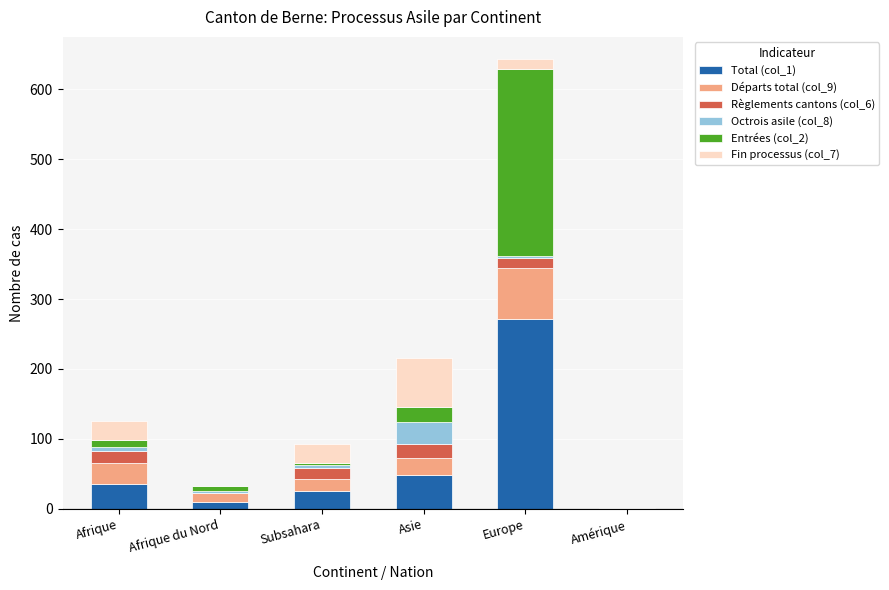

Are the bars grouped side by side (vs. stacked)?

No